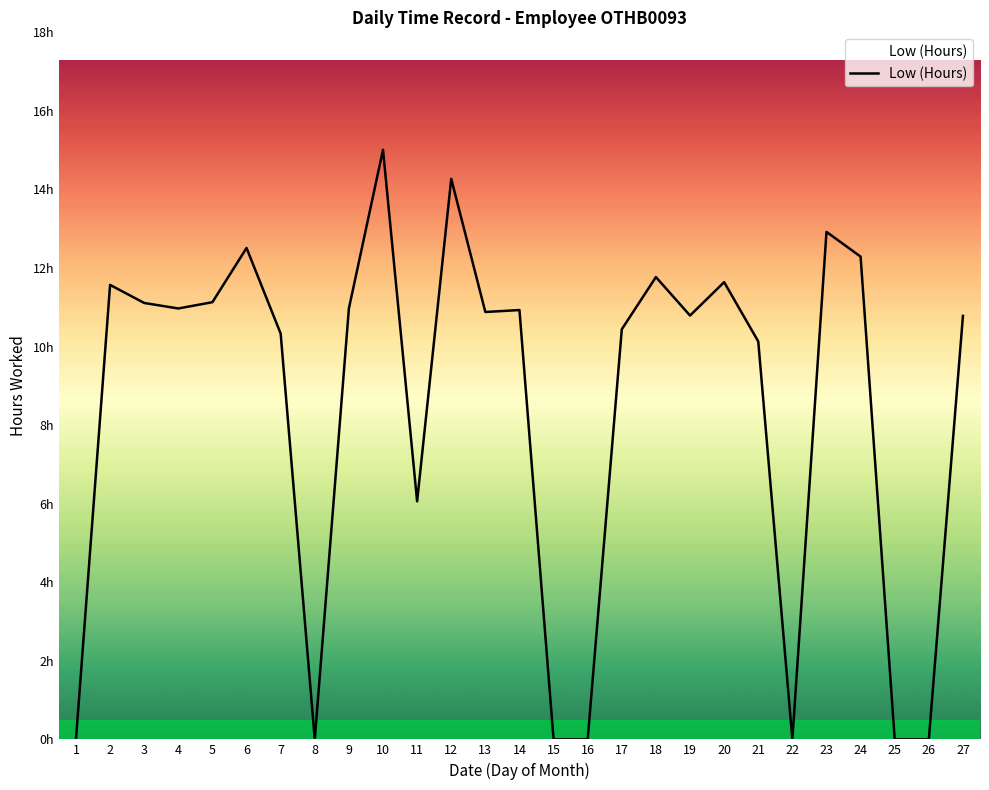

Is this an area chart (filled region under the line)?

Yes